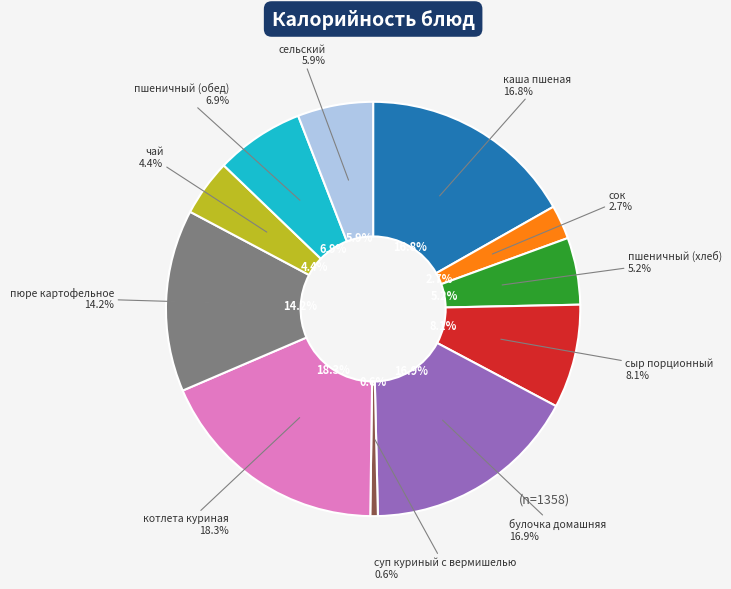

True or false: булочка домашняя accounts for 6% of the total.

False